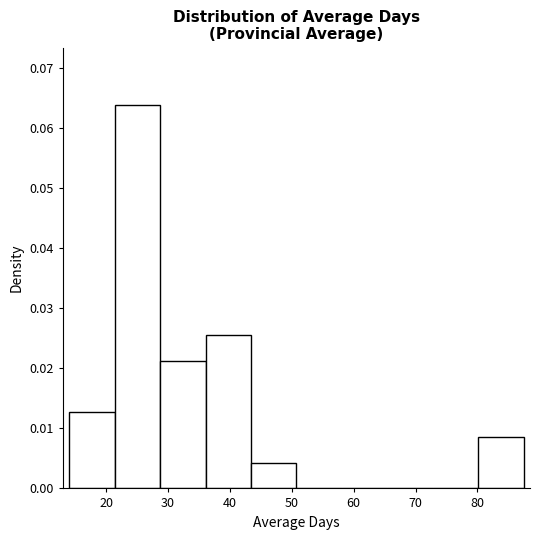

Reading left to right, transcribe this chart: for each bar, give the range it covers on the x-axis and its height. Neither the bar edges nor the heights are printed on the chart, so give them approximately, as read against the axes.

14 to 21: 0.013
21 to 29: 0.064
29 to 36: 0.021
36 to 43: 0.026
43 to 51: 0.004
51 to 58: 0
58 to 65: 0
65 to 73: 0
73 to 80: 0
80 to 88: 0.009